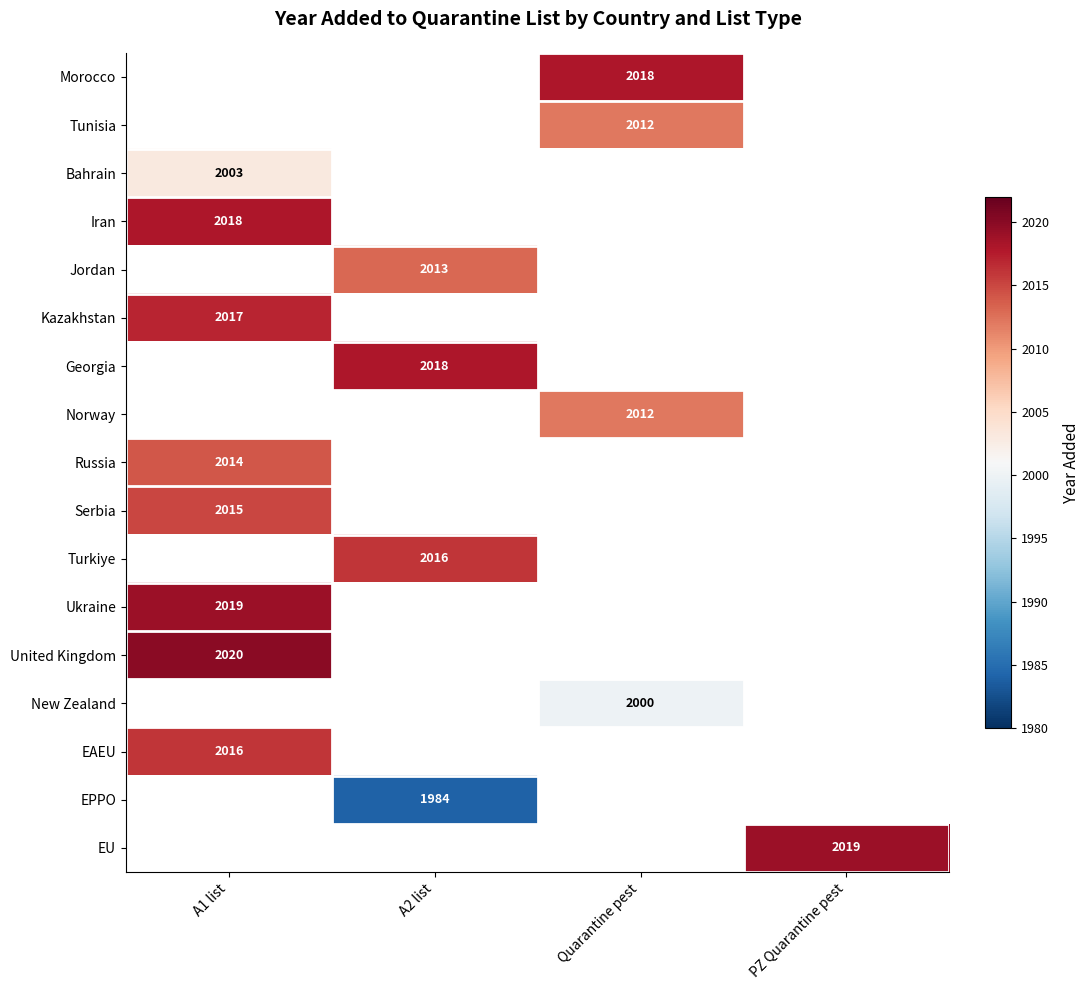

Which category has the highest value in the Russia series?

A1 list